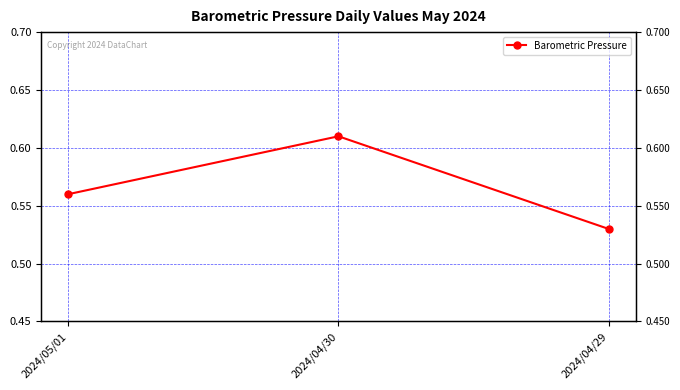

Does the chart display data point markers on the line(s)?

Yes